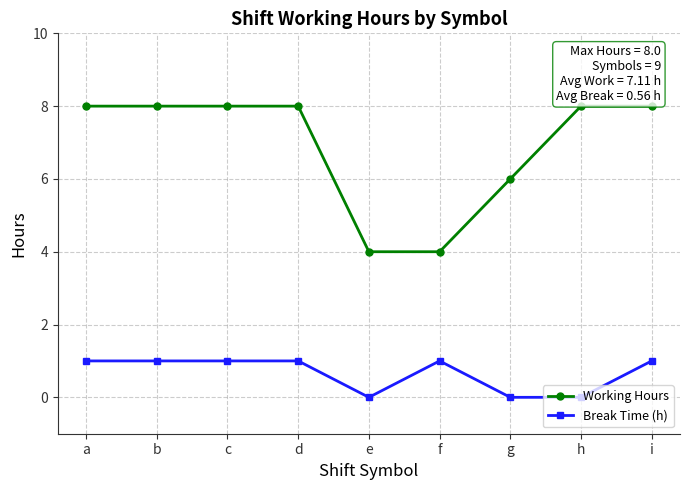

What is the average value of the Working Hours series?

6.9